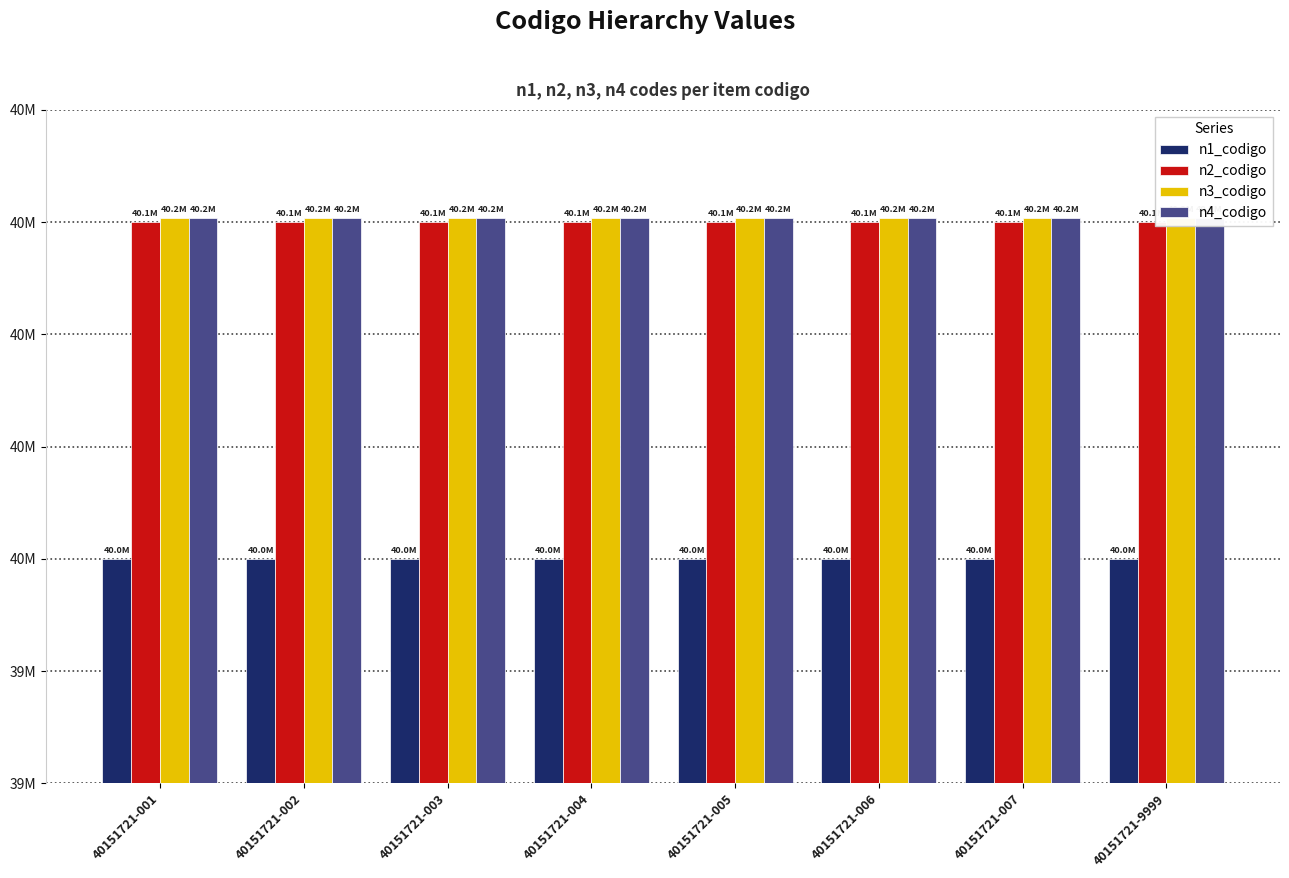

How many bars are there in total?

32